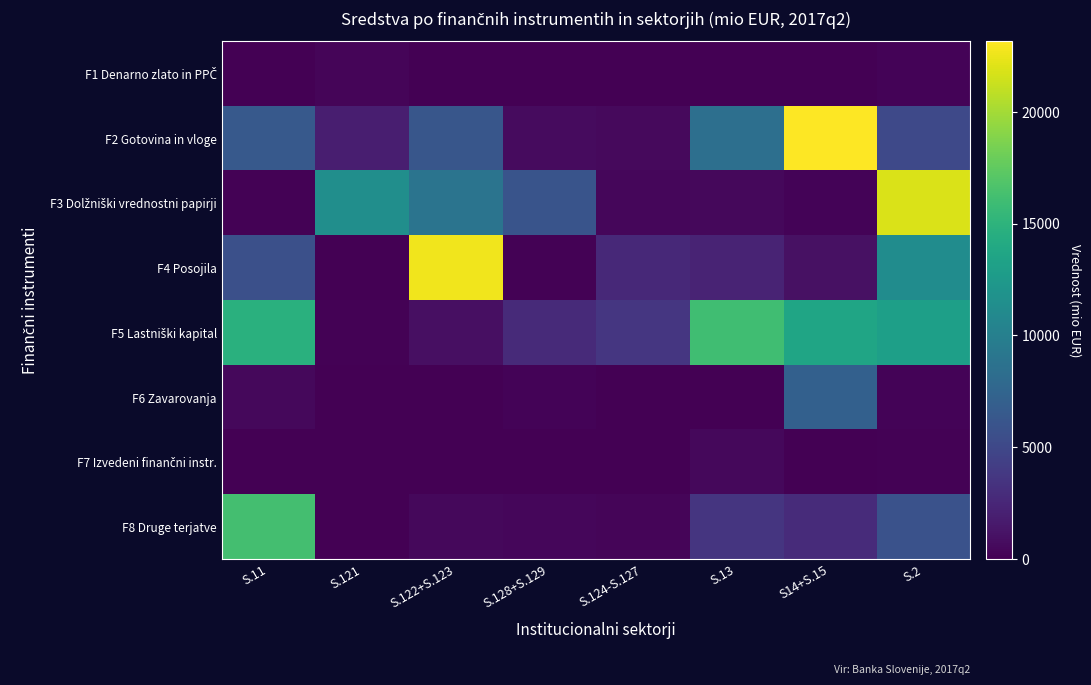

What is the greatest value displayed?

23159.0